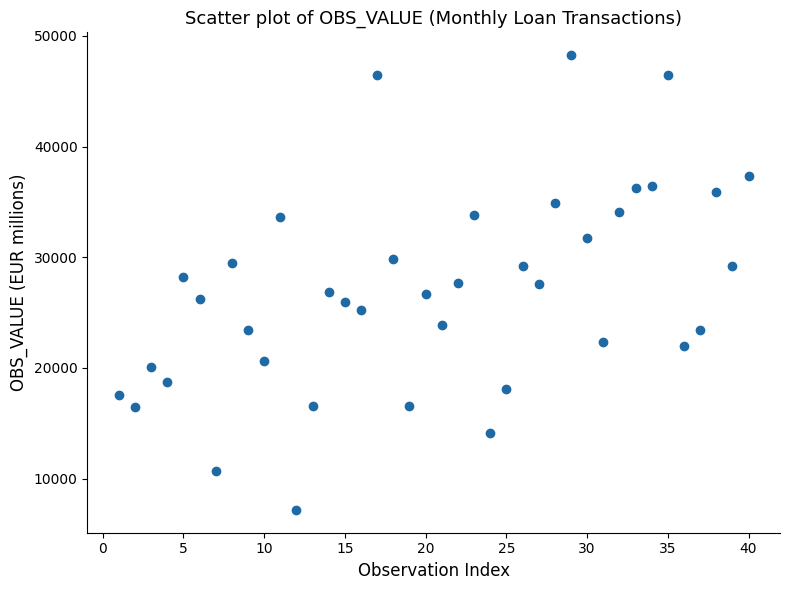

What is the range of Y values (max minus min)?

41103.4